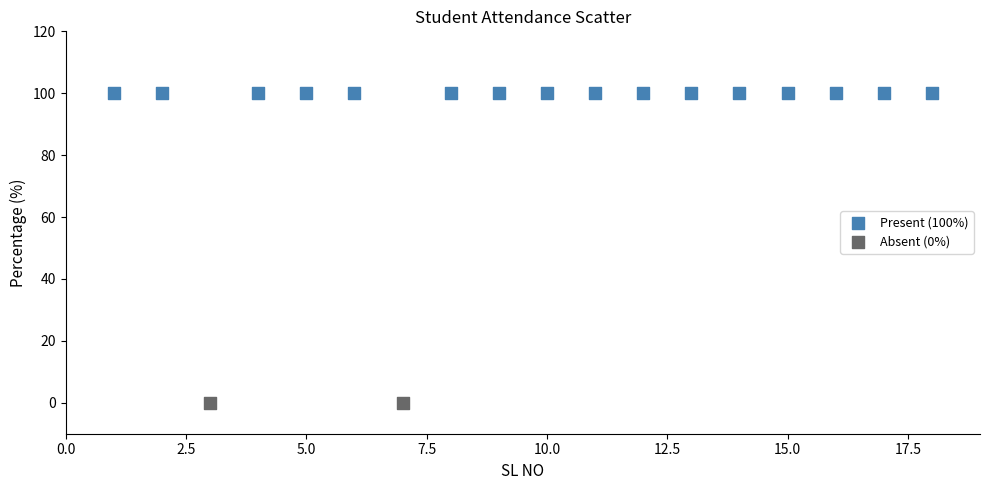

Which series contains the lowest Y value?

Absent (0%)